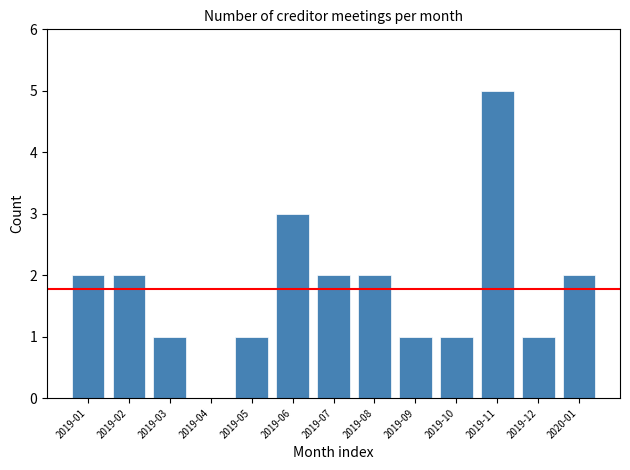

Reading right to left, list all the values displayed in this chart.

2020-01=2	2019-12=1	2019-11=5	2019-10=1	2019-09=1	2019-08=2	2019-07=2	2019-06=3	2019-05=1	2019-04=0	2019-03=1	2019-02=2	2019-01=2